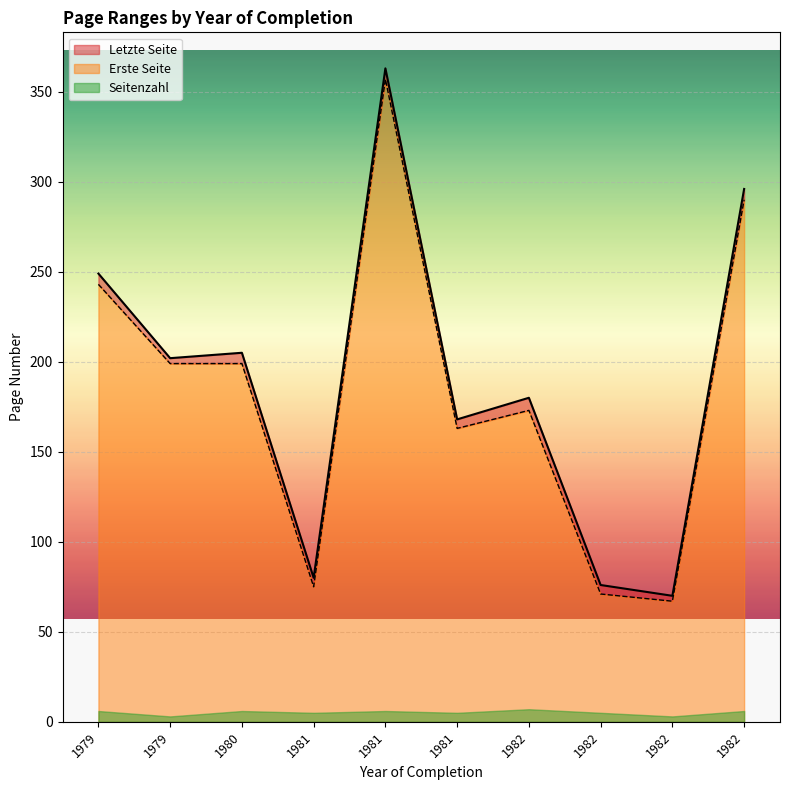

How many series are shown in this chart?

3